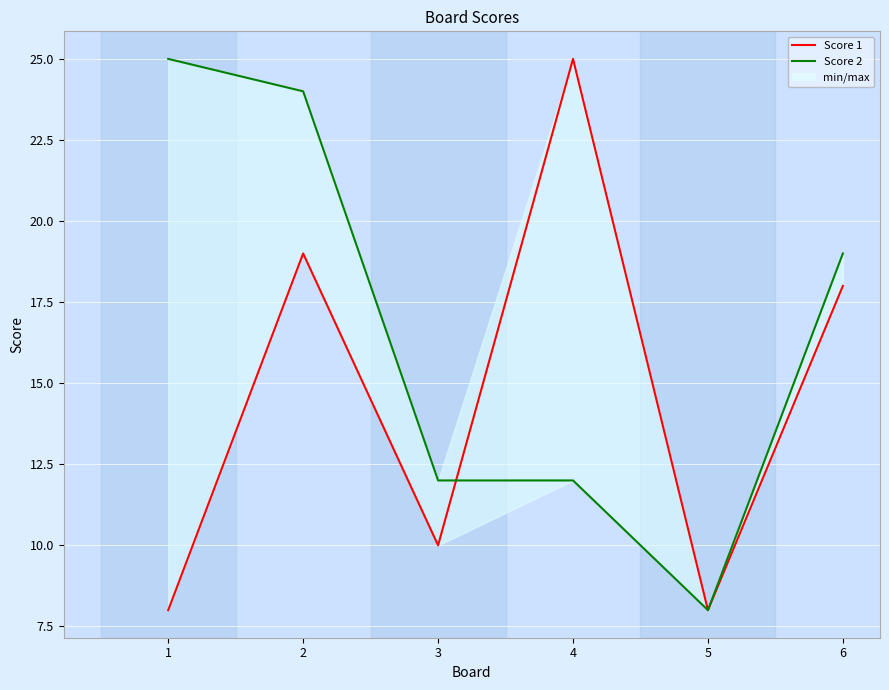

At how many categories does at least one series exceed 9?

5